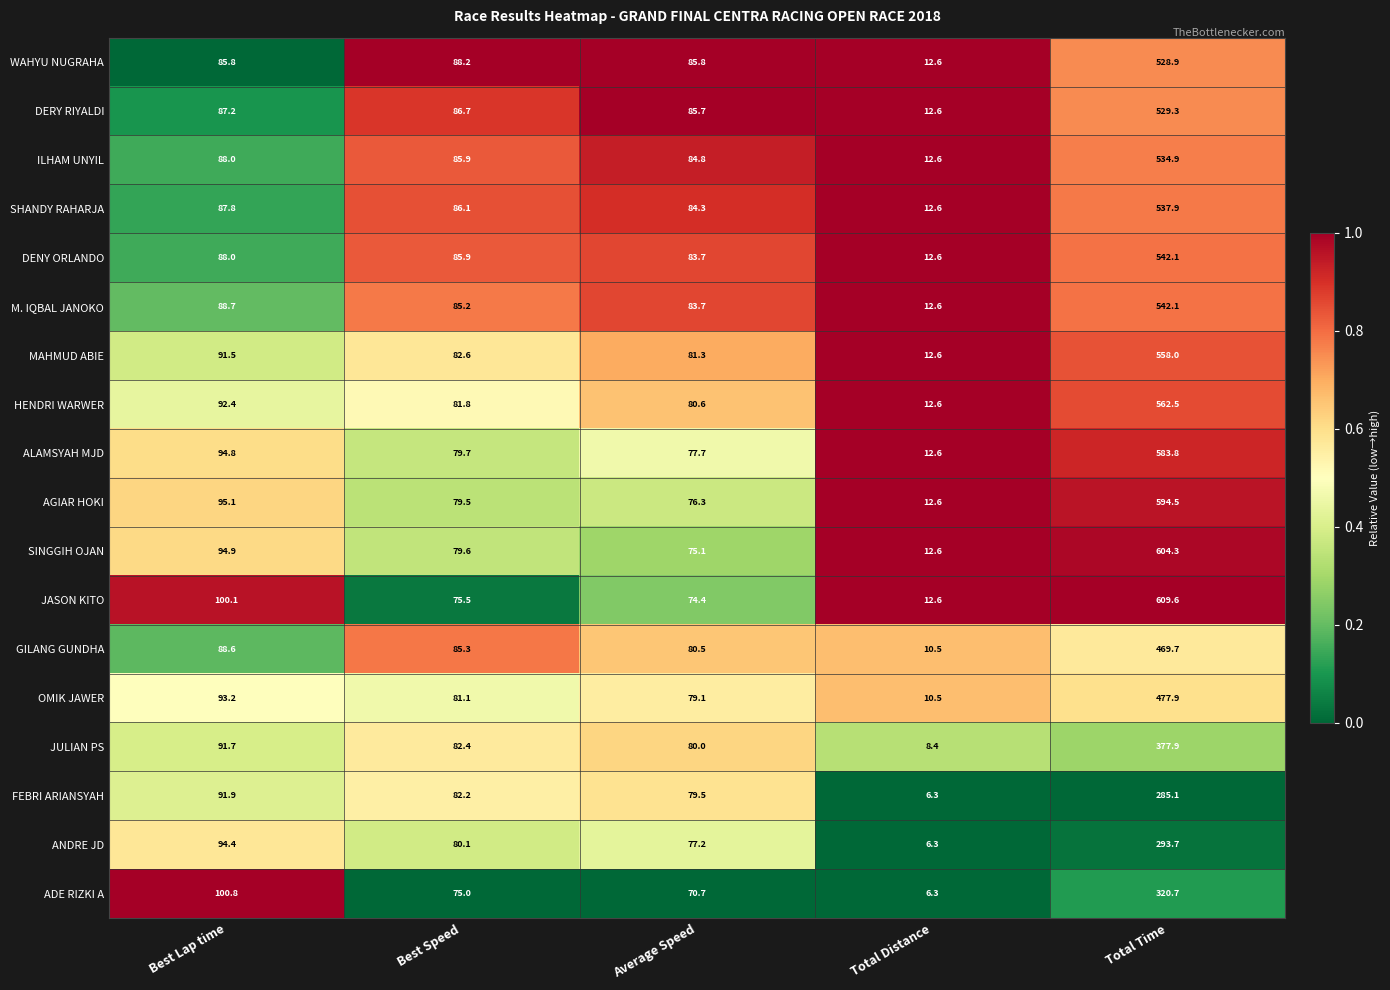

Which series has the largest range (max minus min)?

JASON KITO